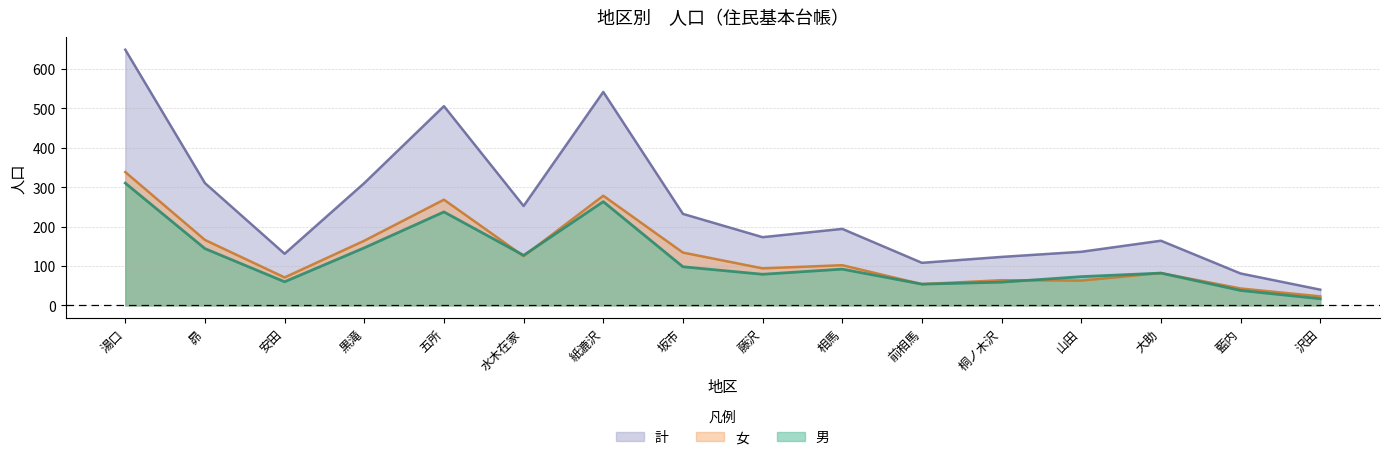

True or false: 男 and 計 intersect in this chart.

False